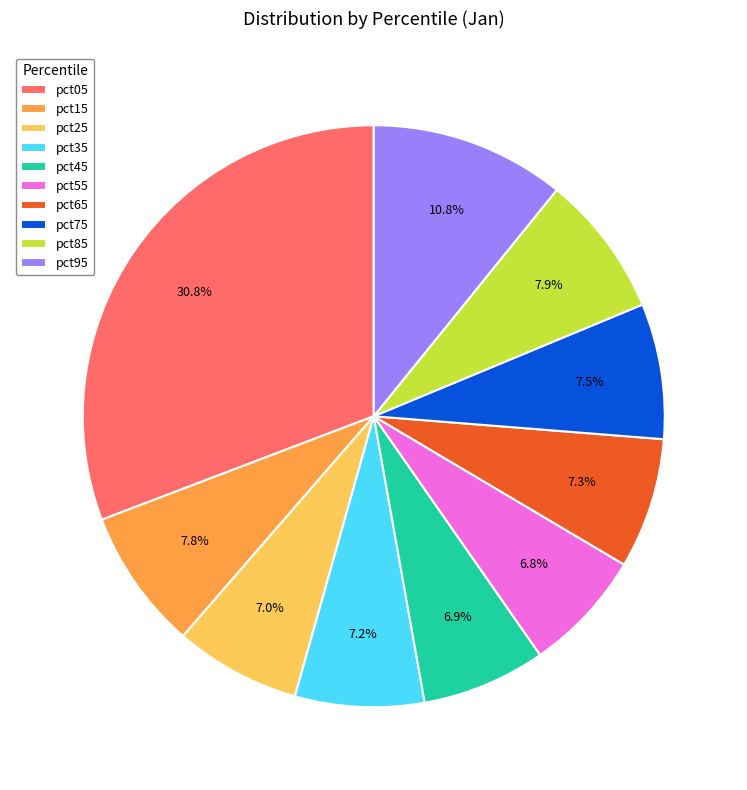

To the nearest percent, what is the combined percentage of pct25 and pct85?

15%